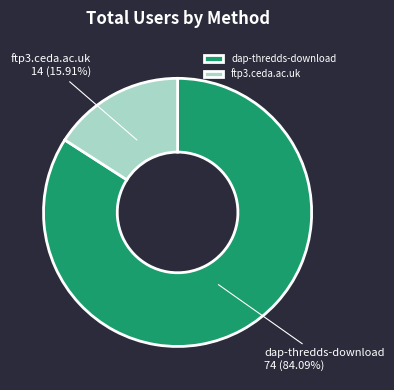

To the nearest percent, what is the combined percentage of dap-thredds-download and ftp3.ceda.ac.uk?

100%